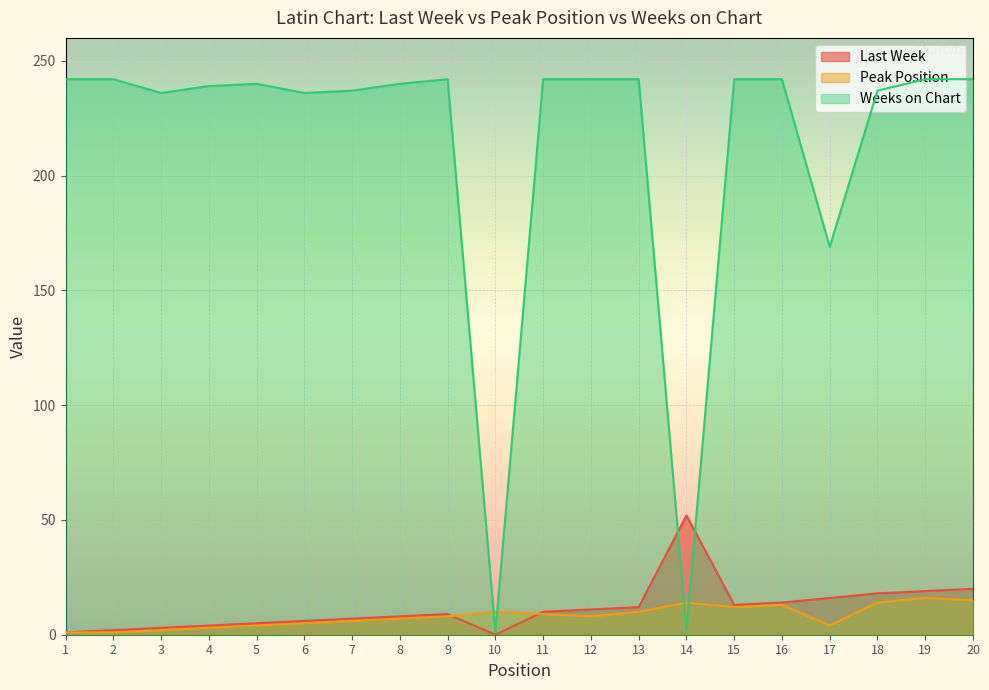

What is the value of the Peak Position point at the 13th from the left?

10